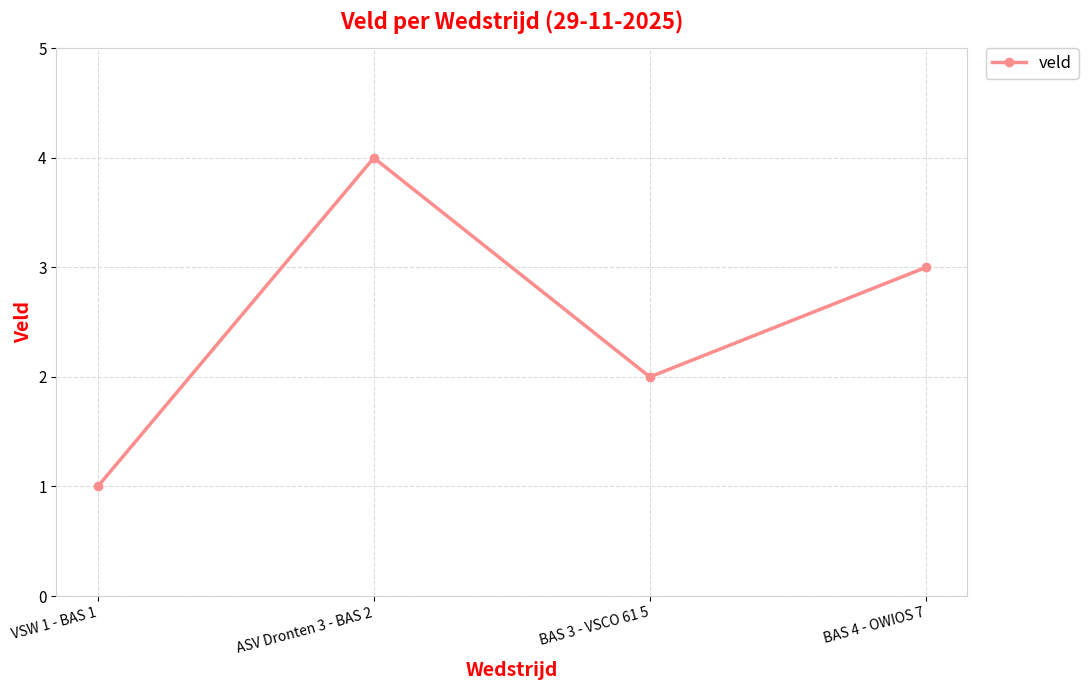

Reading left to right, what are all the values shown in this chart?

1	4	2	3